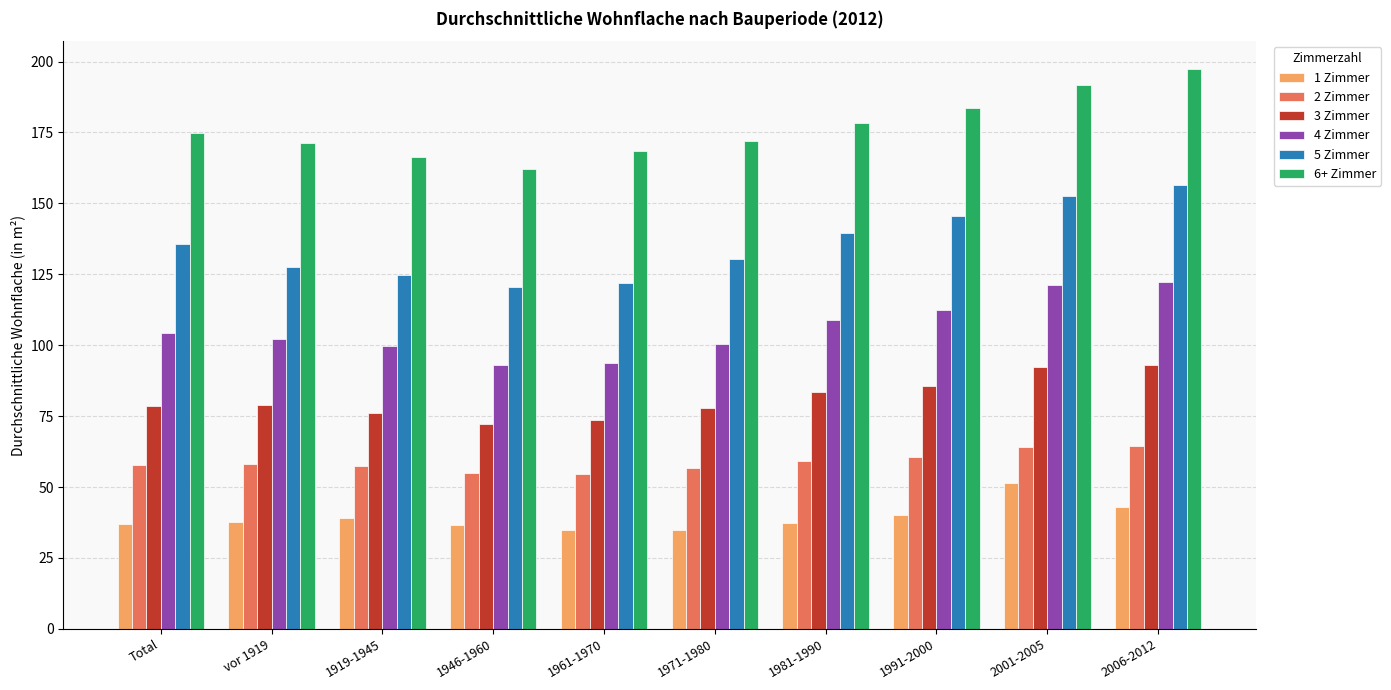

What is the sum of all 3 Zimmer values?

811.3